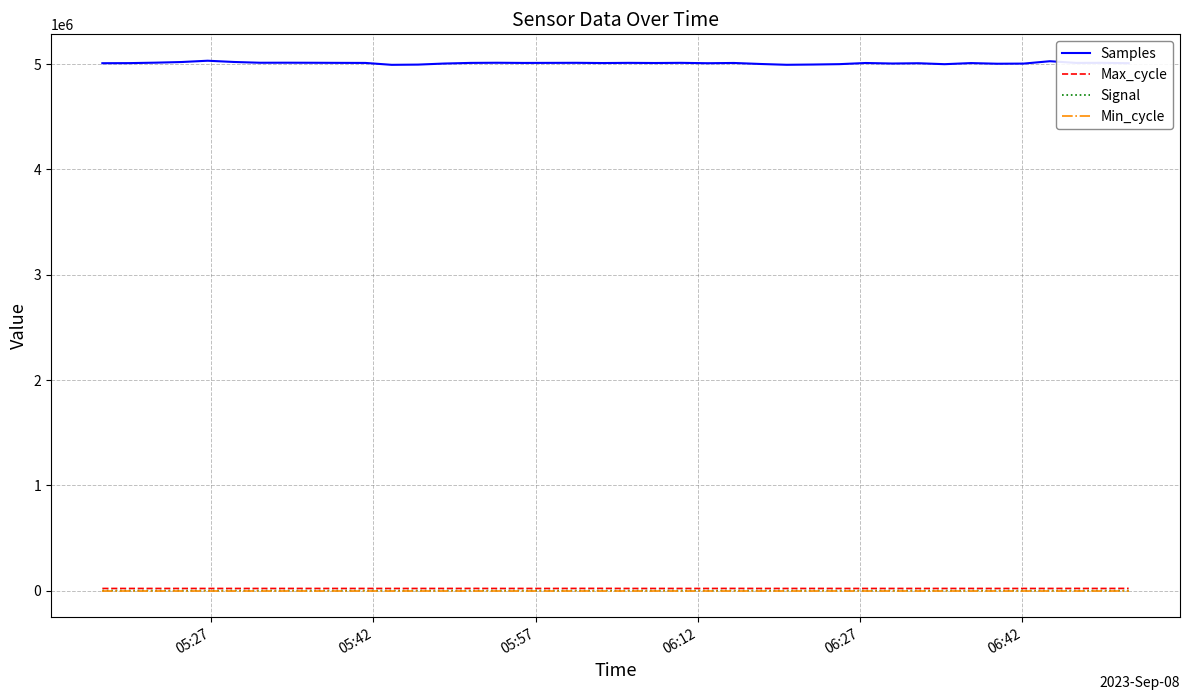

Which series has the largest range (max minus min)?

Samples